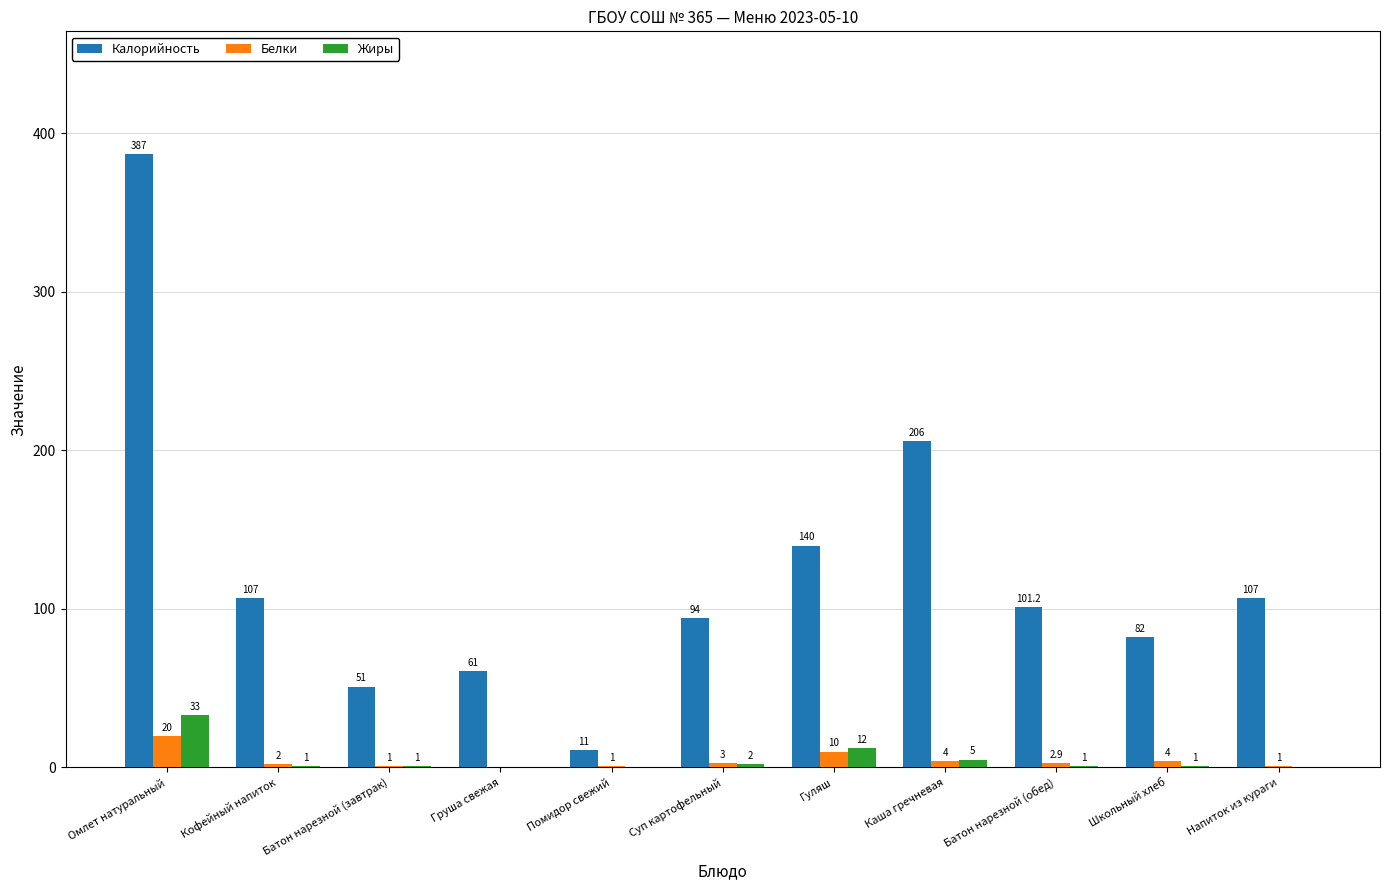

The value of Калорийность at Школьный хлеб is 34.1. True or false?

False